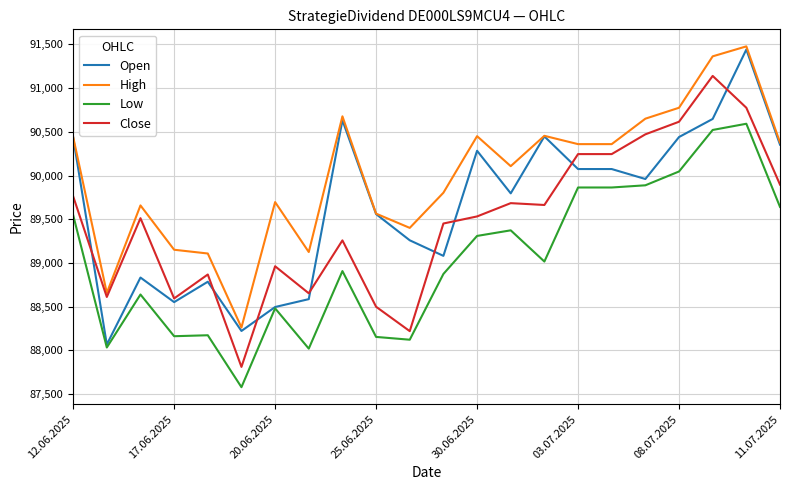

List the series in order of their overall mean, lowest first.

Low, Close, Open, High